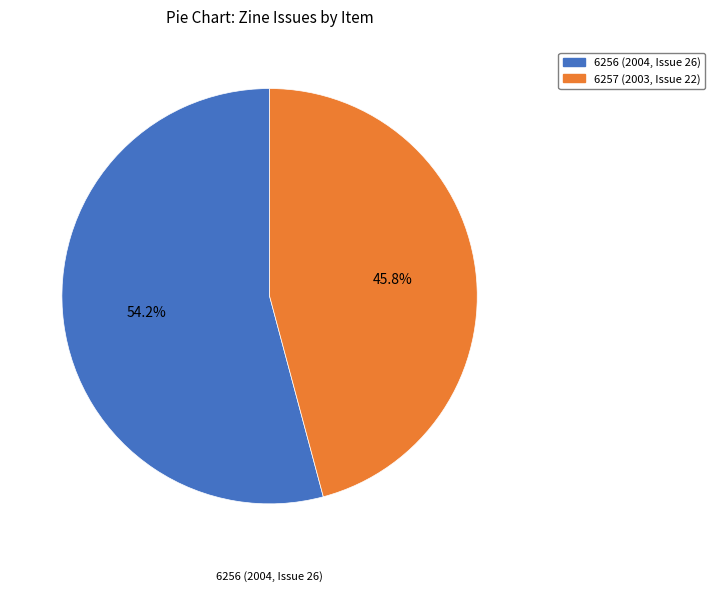

To the nearest percent, what is the difference between the 6256 (2004, Issue 26) and 6257 (2003, Issue 22) slice percentages?

8%